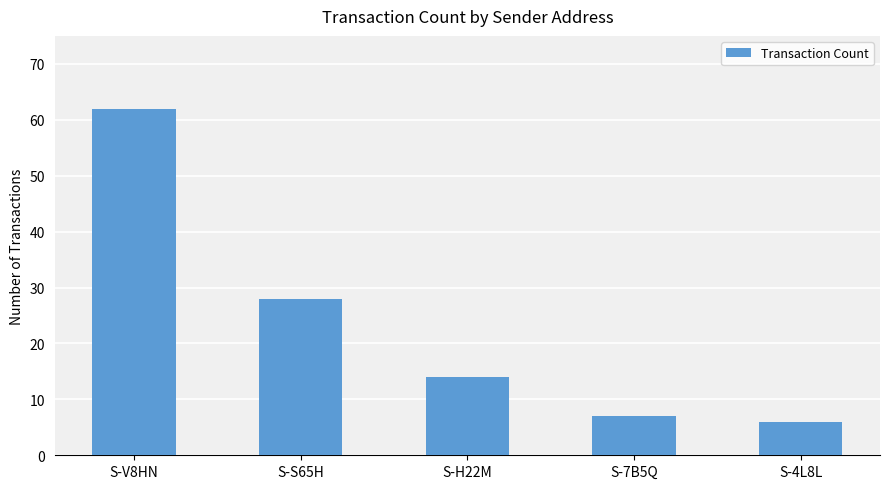

Rank the categories by value from highest to lowest.

S-V8HN, S-S65H, S-H22M, S-7B5Q, S-4L8L